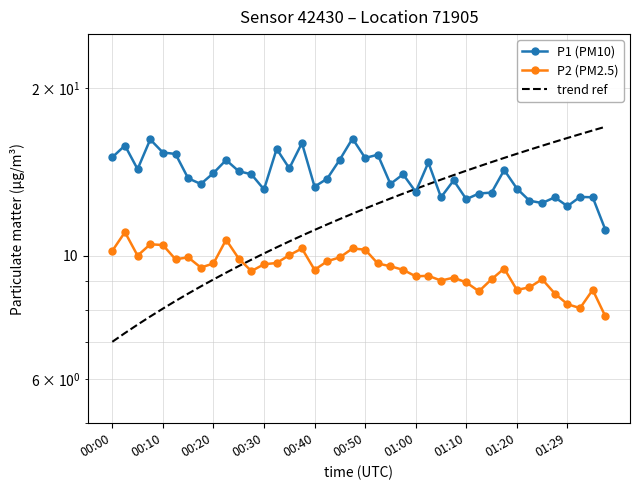

Reading left to right, transcribe all the data shown in this chart.

P1 (PM10): 15.0	15.8	14.3	16.2	15.3	15.2	13.8	13.4	14.1	14.8	14.2	14.0	13.2	15.6	14.3	15.9	13.3	13.8	14.9	16.2	15.0	15.2	13.4	14.0	13.0	14.7	12.7	13.7	12.6	12.9	13.0	14.2	13.2	12.6	12.4	12.7	12.3	12.8	12.7	11.1
P2 (PM2.5): 10.2	11.0	10.0	10.5	10.4	9.8	9.9	9.5	9.7	10.7	9.9	9.4	9.7	9.7	10.0	10.3	9.4	9.8	9.9	10.3	10.2	9.7	9.6	9.4	9.2	9.2	9.0	9.1	8.9	8.6	9.1	9.5	8.7	8.8	9.1	8.6	8.2	8.1	8.7	7.8
trend ref: 7.0	7.3	7.5	7.8	8.0	8.3	8.5	8.8	9.1	9.3	9.6	9.8	10.1	10.3	10.6	10.9	11.1	11.4	11.6	11.9	12.2	12.4	12.7	12.9	13.2	13.4	13.7	14.0	14.2	14.5	14.7	15.0	15.2	15.5	15.8	16.0	16.3	16.5	16.8	17.0